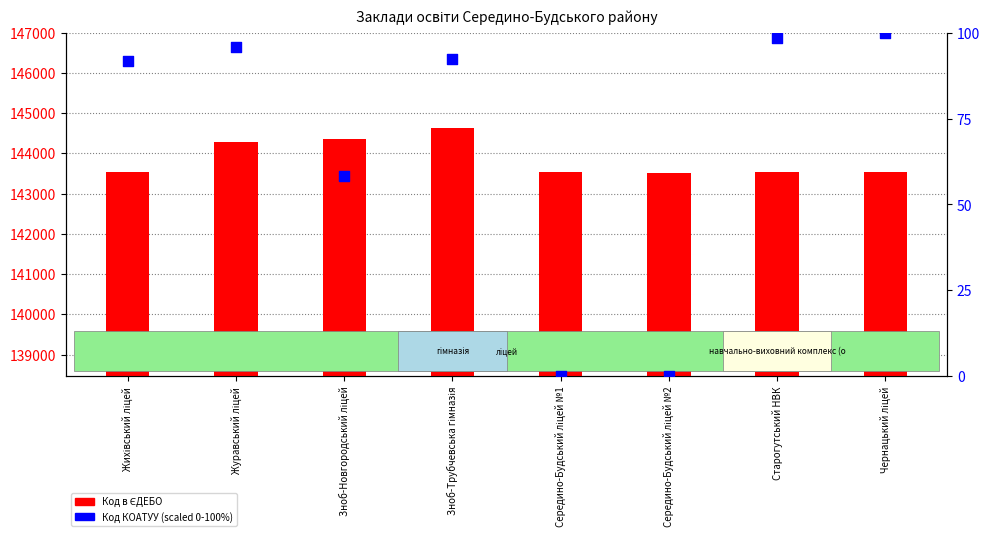

Which series has the largest total across all categories?

Код в ЄДЕБО